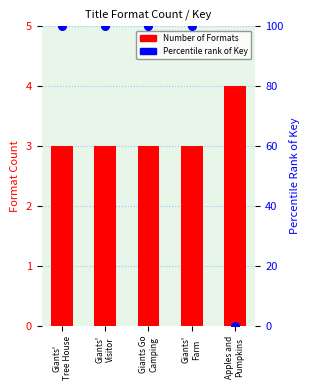

Is the value of Number of Formats at Giants'
Farm greater than the value of Percentile rank of Key at Giants Go
Camping?

No